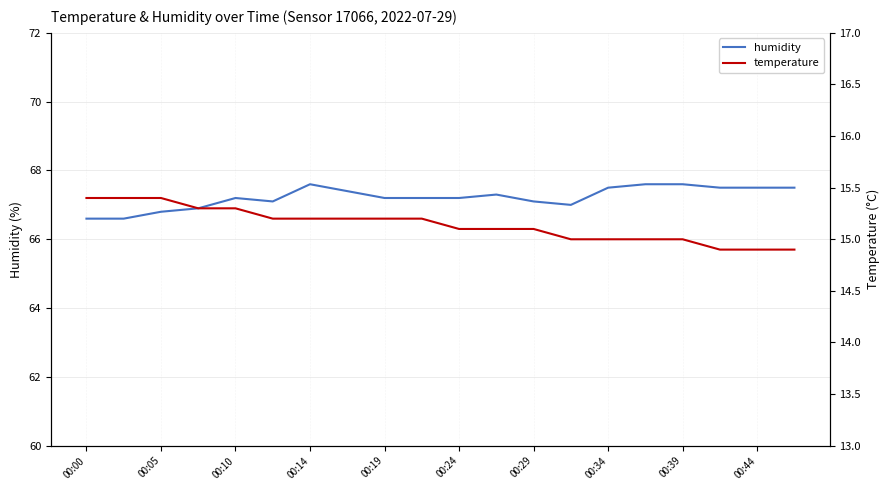

How many temperature values are between 15 and 16?

17